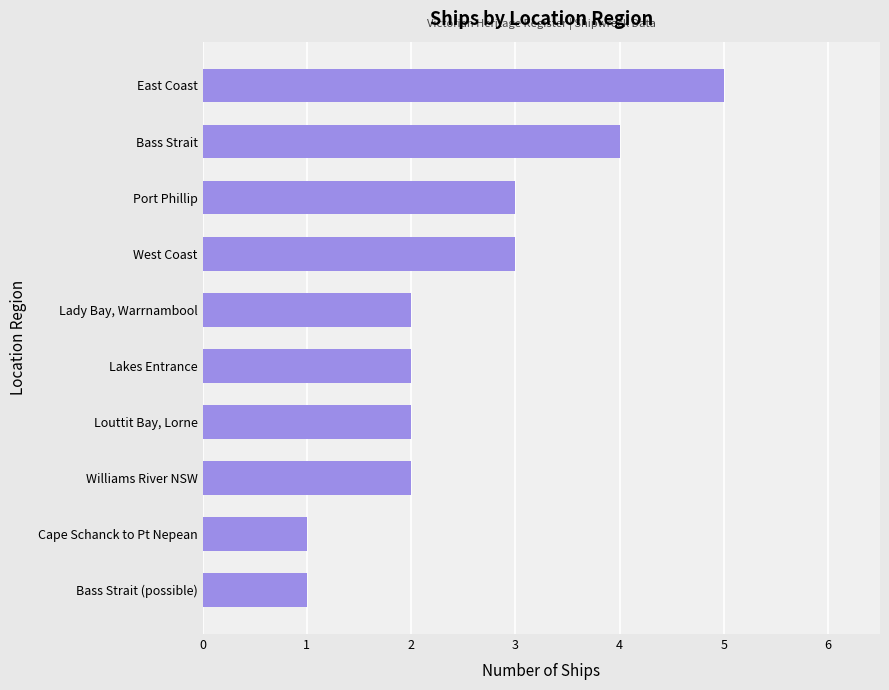

What is the sum of all values?

25